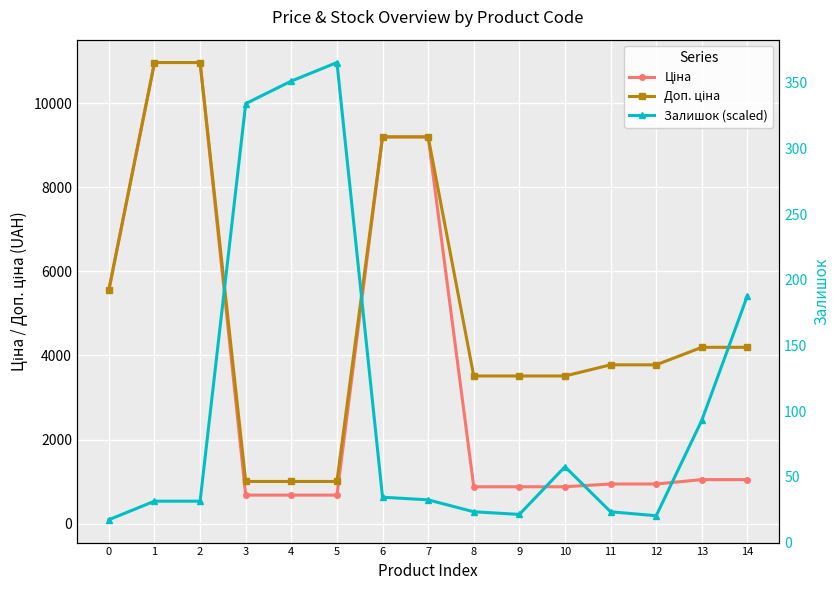

What is the difference between the Ціна values at 0 and 6?

3635.9